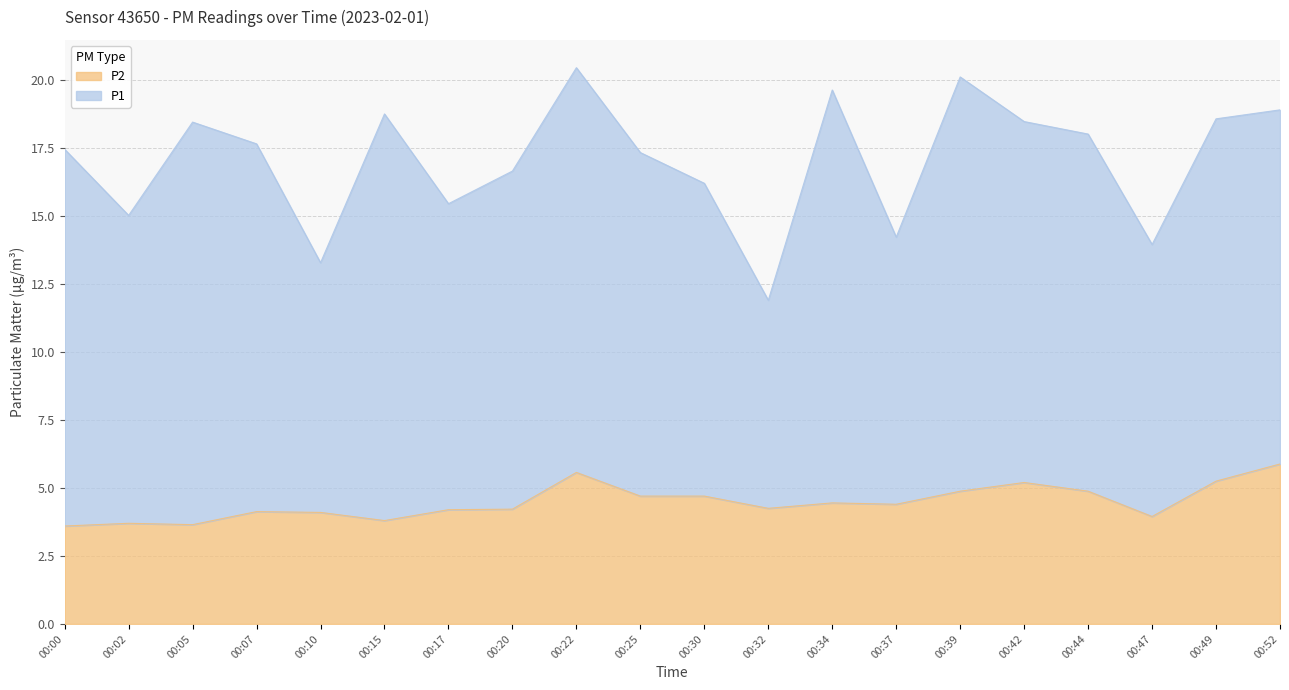

What is the greatest value displayed?

5.9